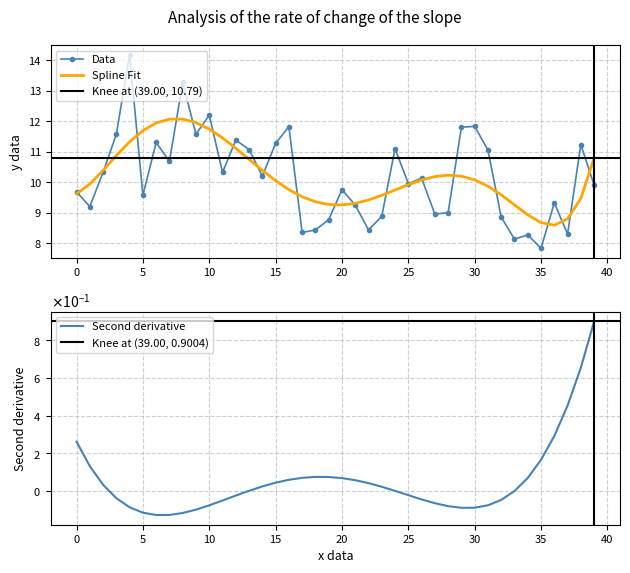

What is the maximum value for Spline Fit?

12.1